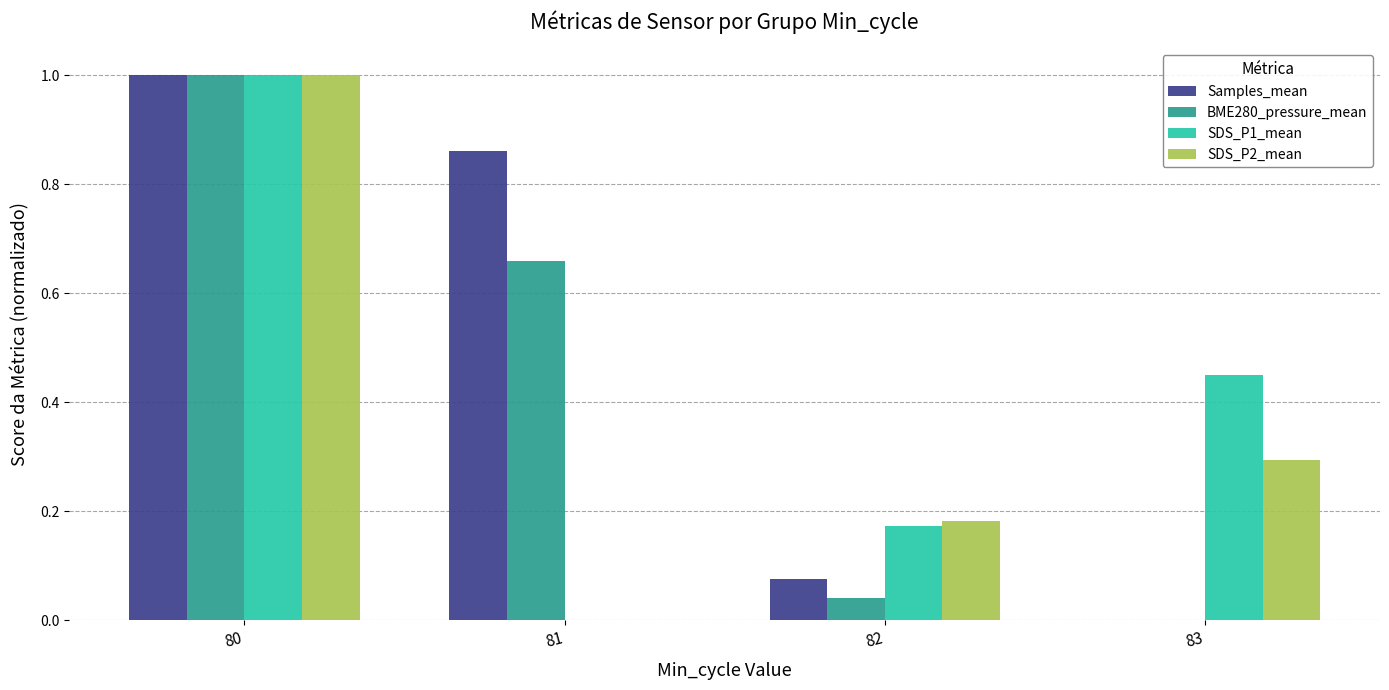

What is the total value across all series at 81?

1.5